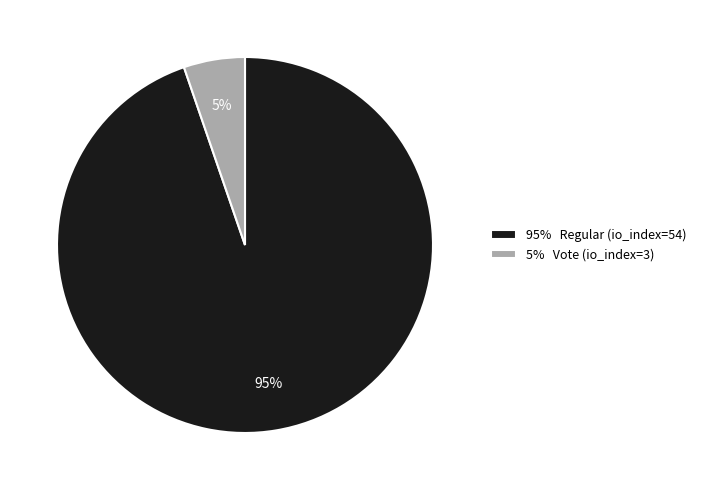

Between 95% Regular (io_index=54) and 5% Vote (io_index=3), which is larger?

95% Regular (io_index=54)